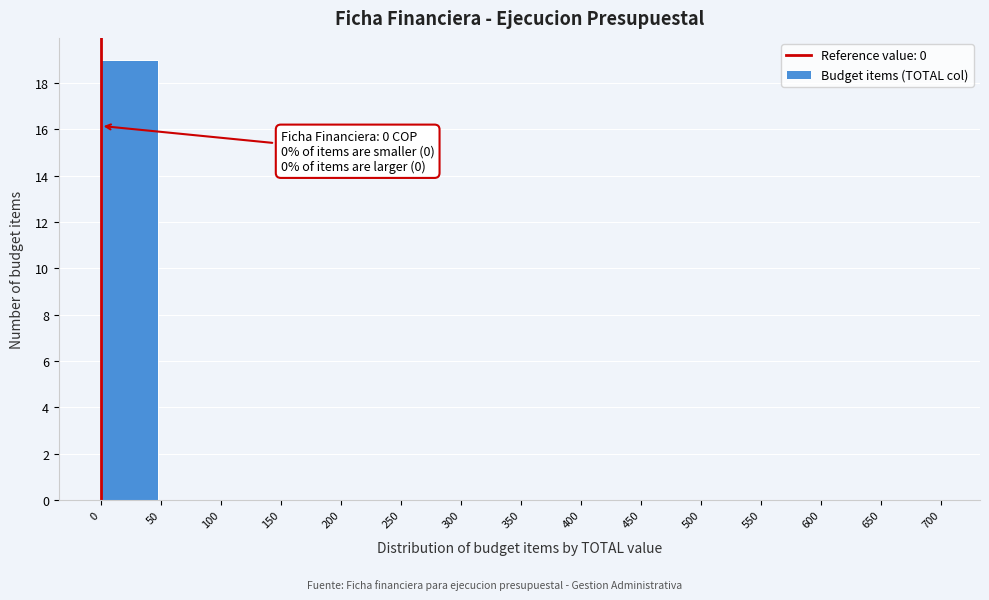

Over which range of the x-axis is the bar tallest?

0 to 50